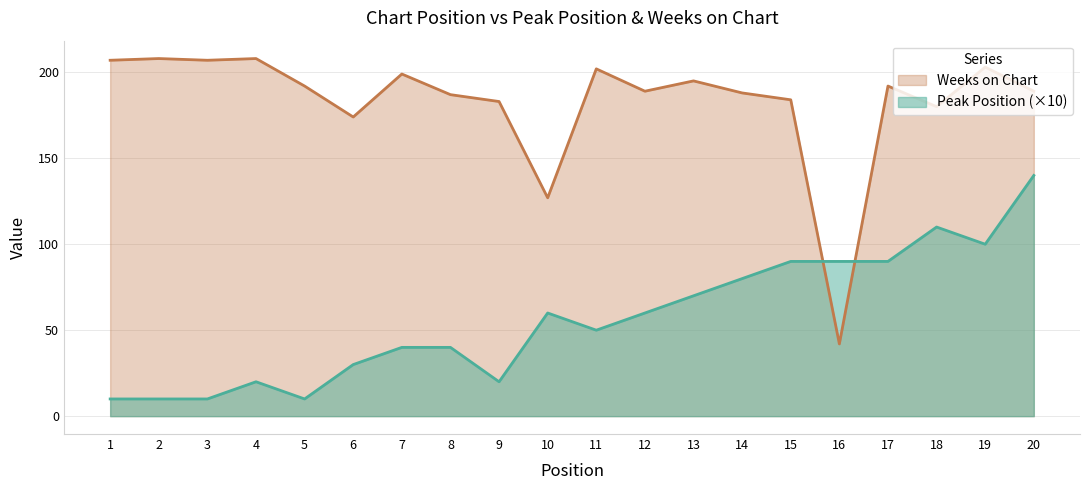

Which has a higher value, 3 or 4?

4